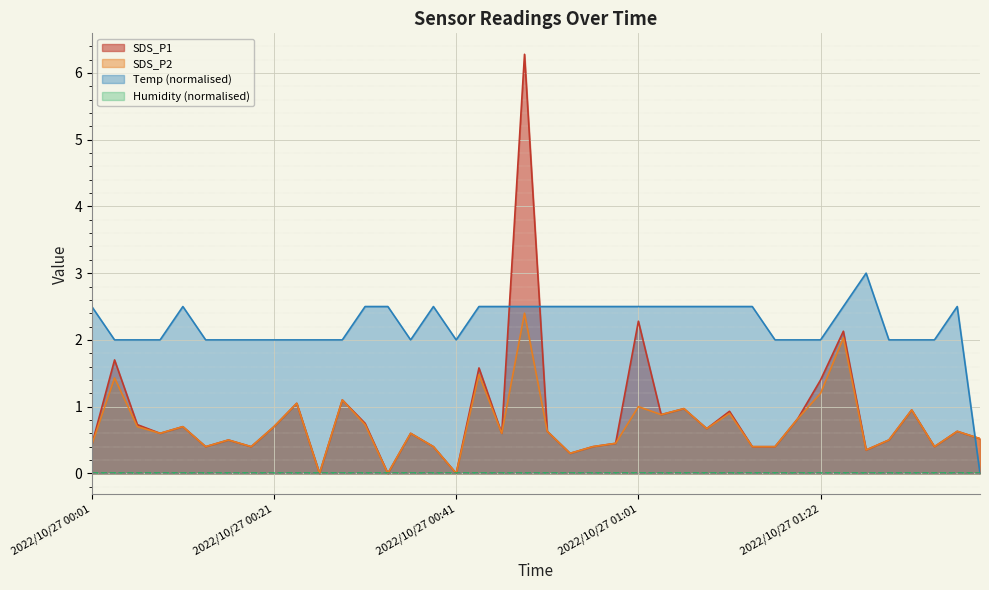

What is the label of the 4th point from the right?

2022/10/27 01:33